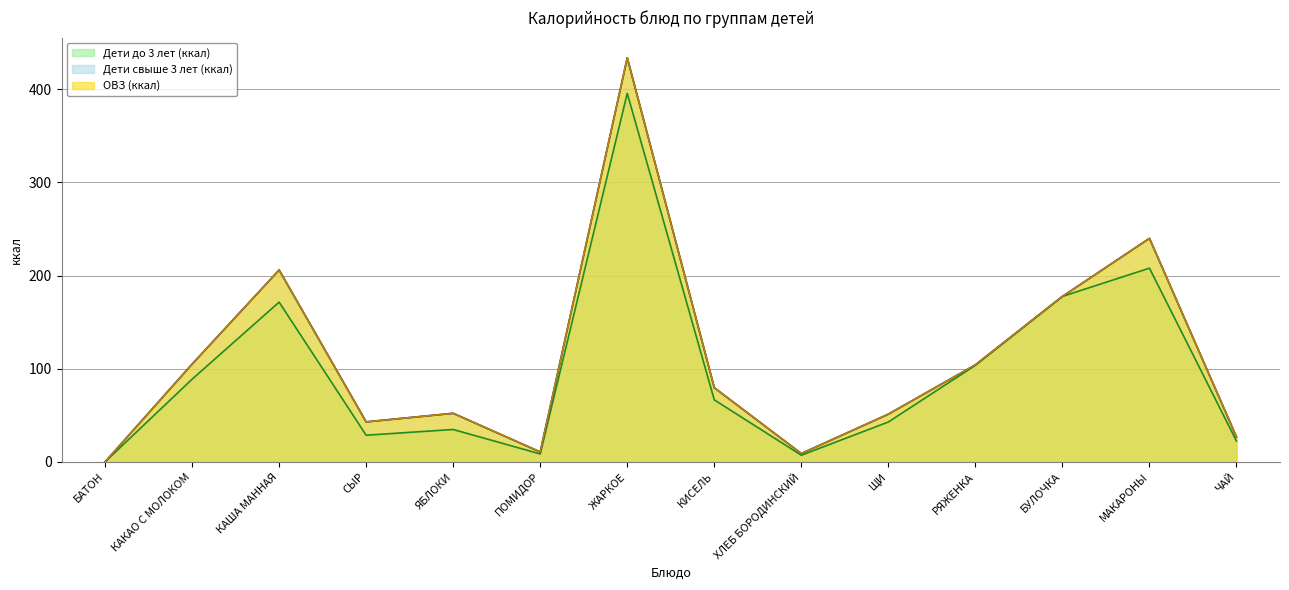

Which series has the largest range (max minus min)?

Дети свыше 3 лет (ккал)